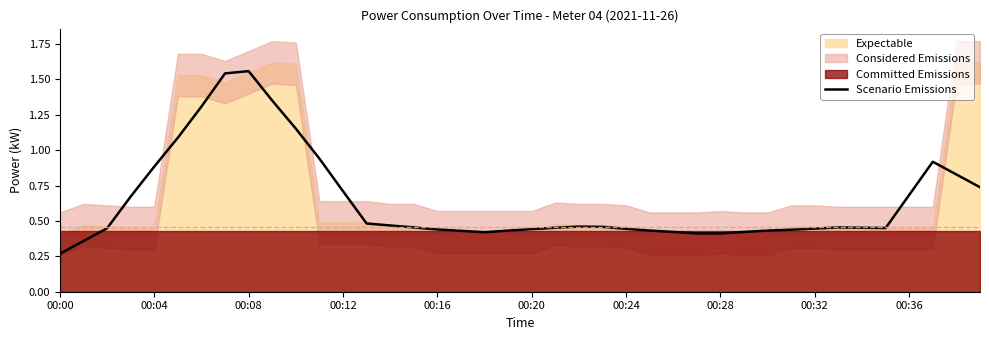

Which category has the lowest value in the Scenario Emissions series?

00:00